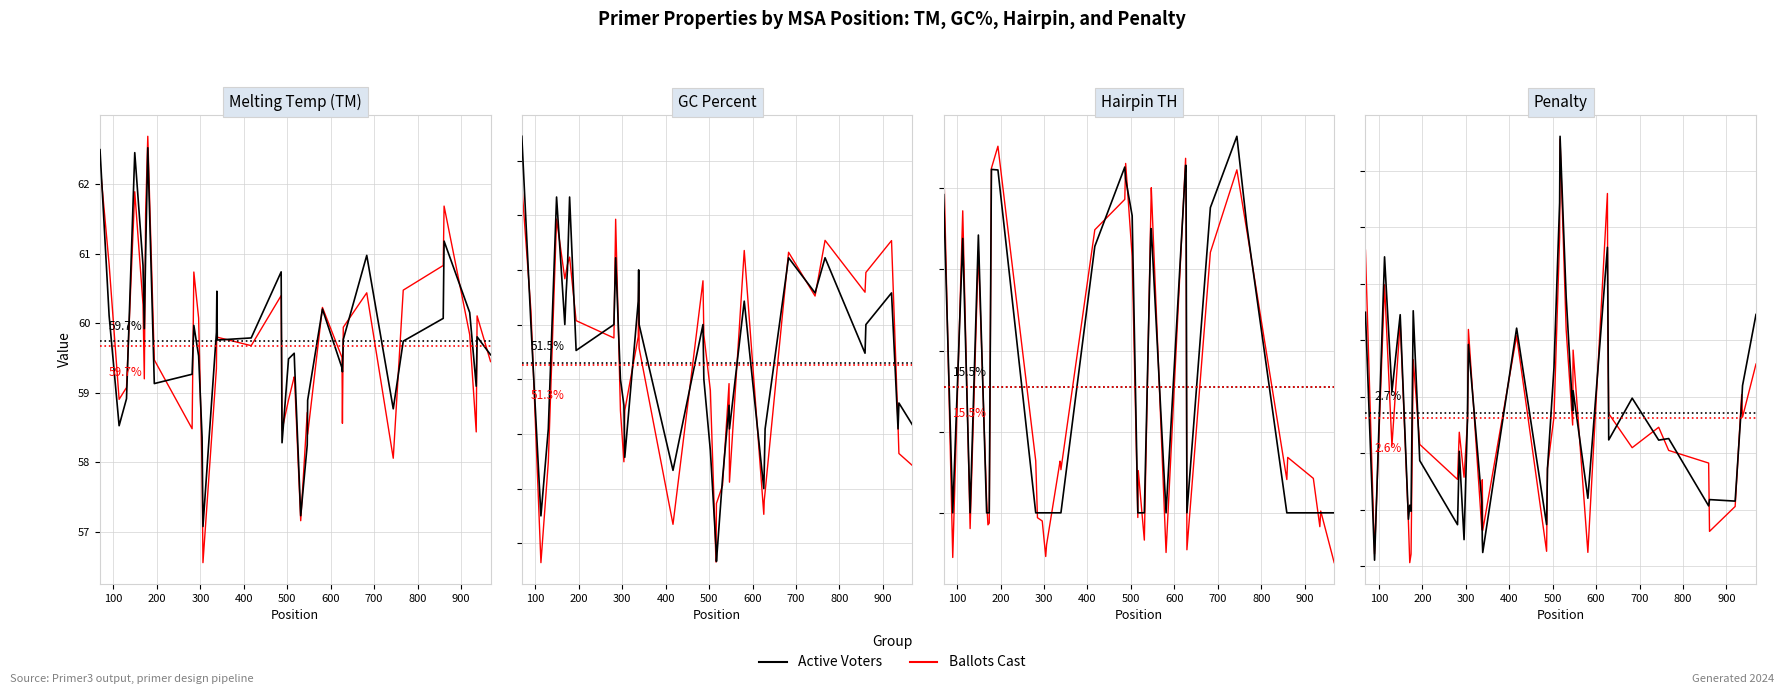

Which series has the largest total across all categories?

Active Voters